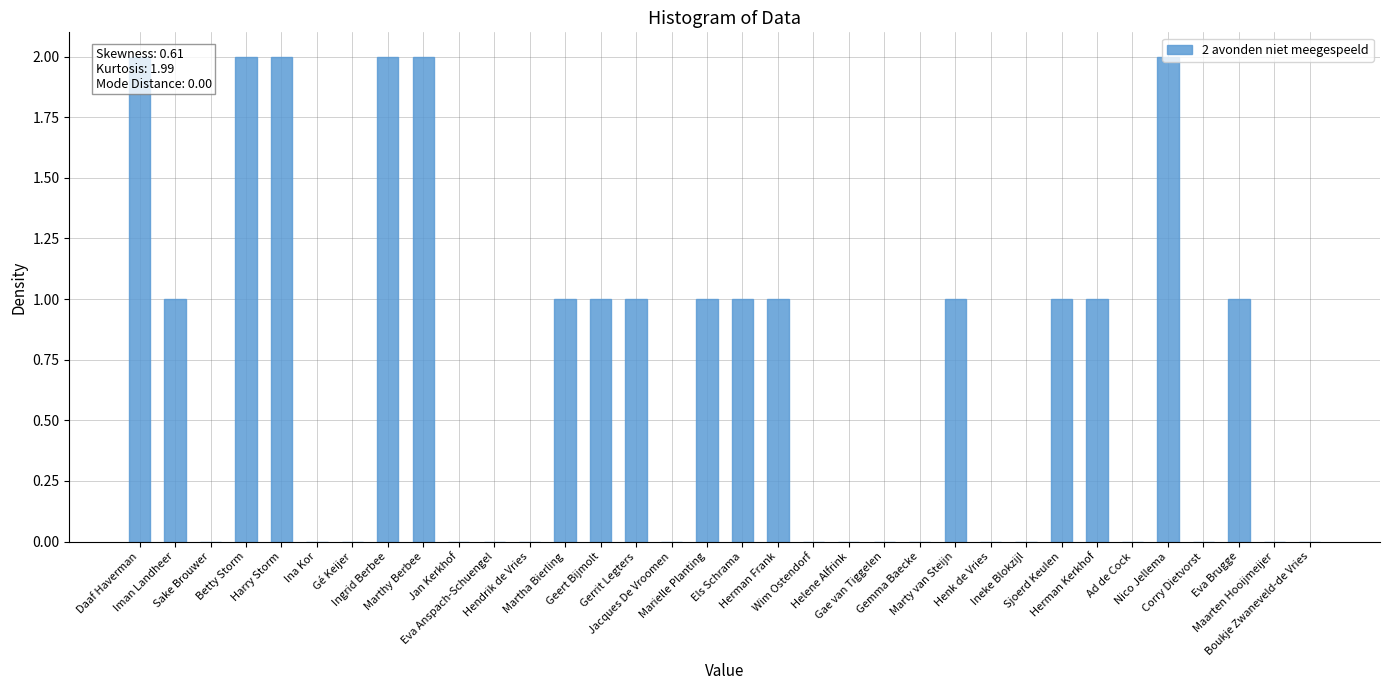

What is the label of the 1st bar from the right?

Boukje Zwaneveld-de Vries